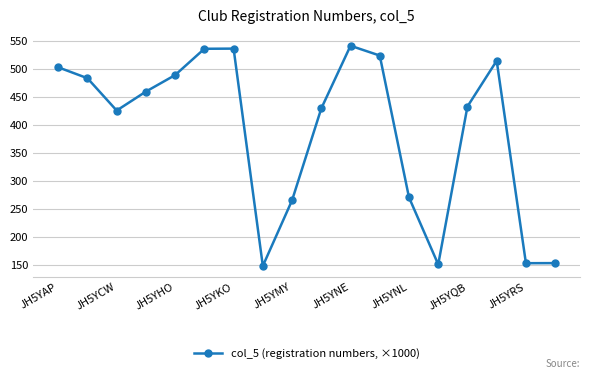

True or false: the data has more than 1 interior local peaks.

True